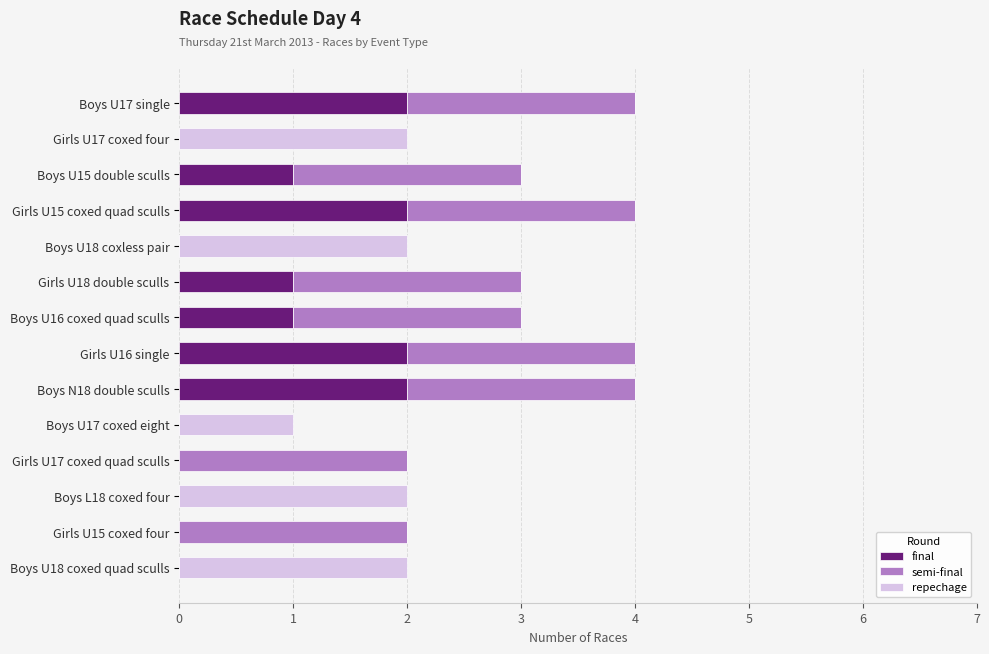

Reading left to right, list all the values displayed in this chart.

final: 2	0	1	2	0	1	1	2	2	0	0	0	0	0
semi-final: 2	0	2	2	0	2	2	2	2	0	2	0	2	0
repechage: 0	2	0	0	2	0	0	0	0	1	0	2	0	2